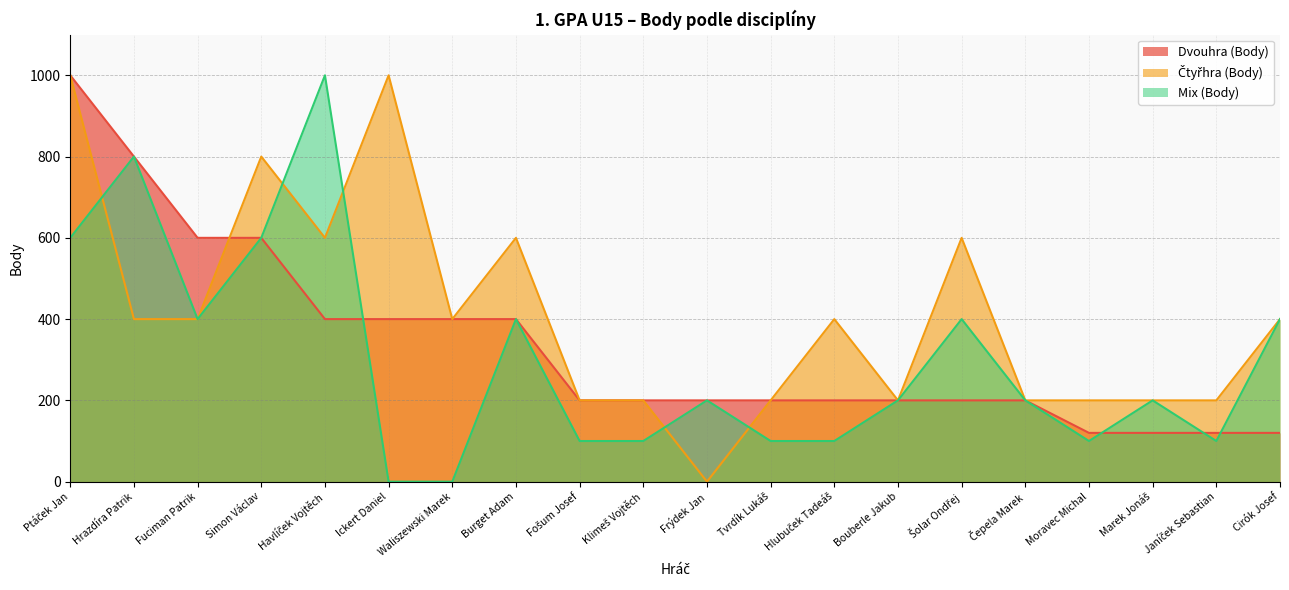

What position from the right is Moravec Michal?

4